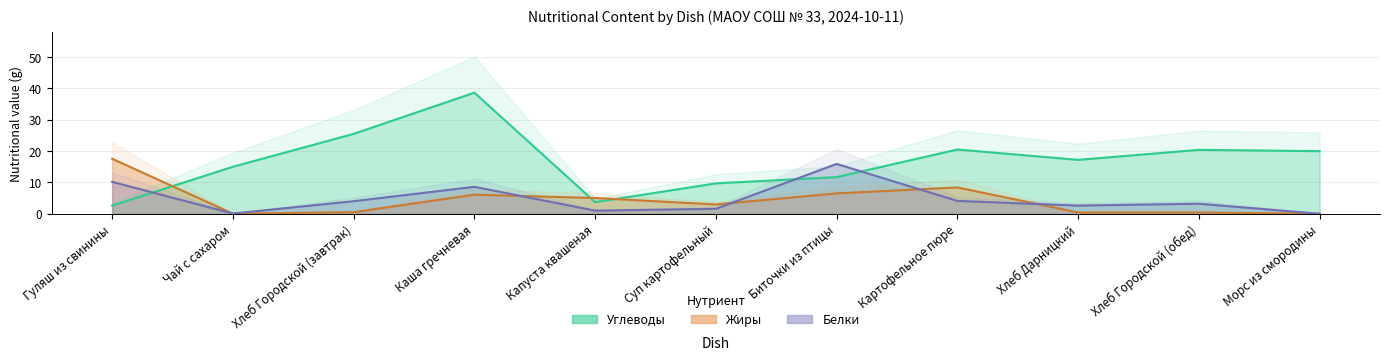

The value of Углеводы at Хлеб Городской (обед) is 32.4. True or false?

False